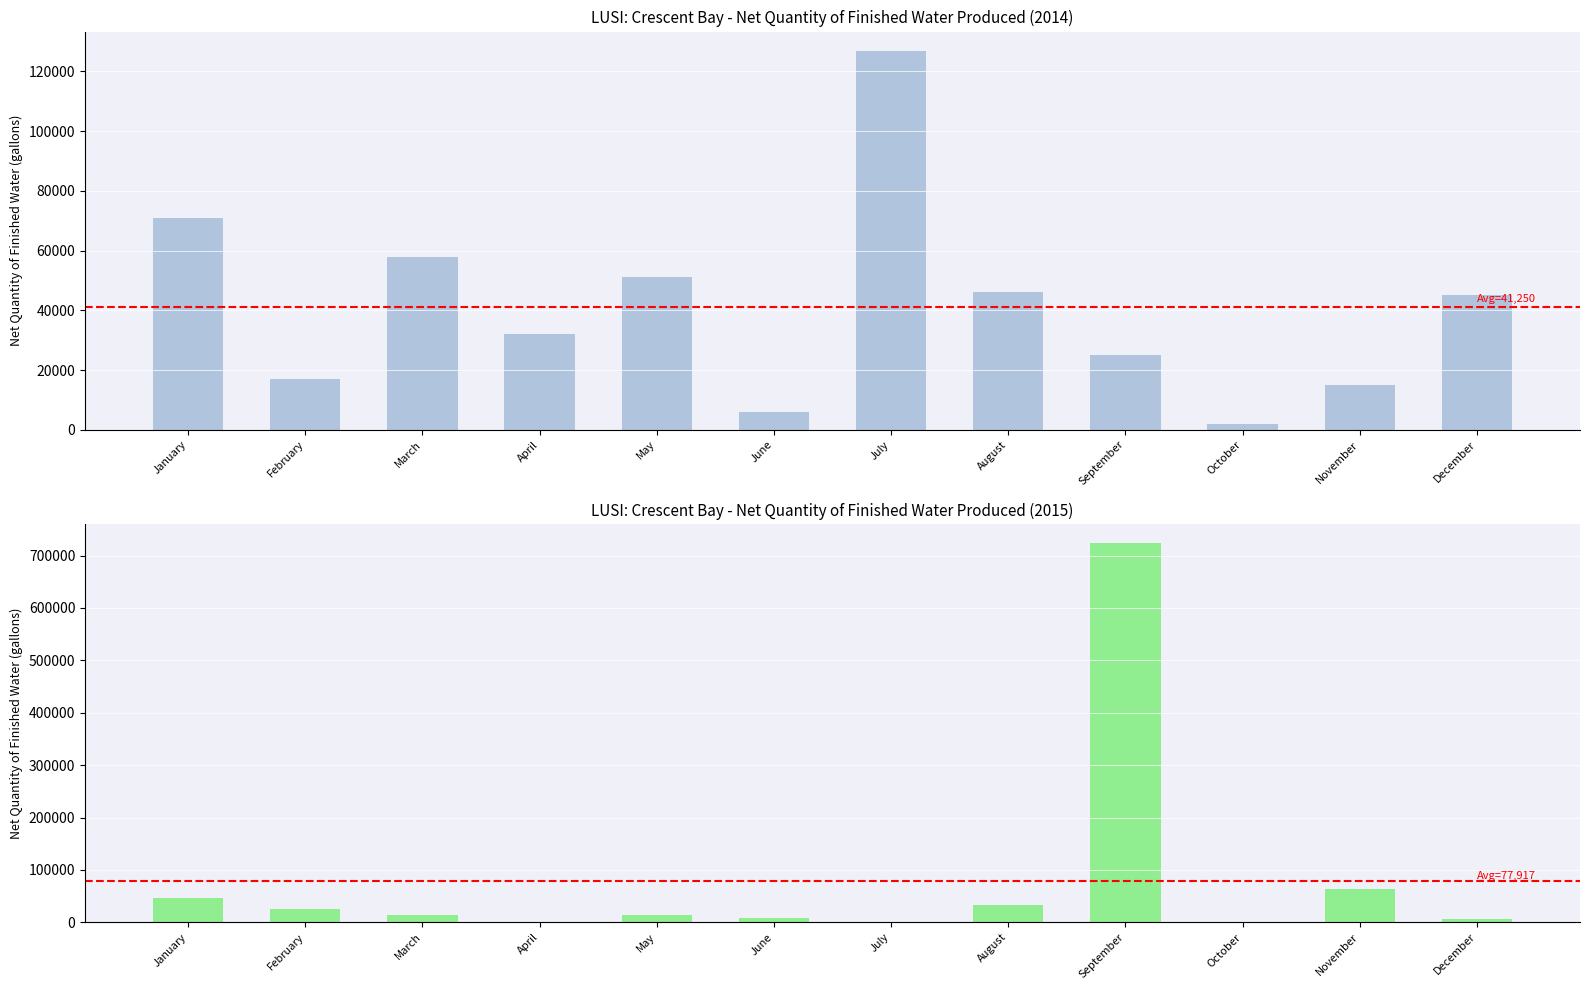

Reading right to left, list all the values displayed in this chart.

2014: 45000	15000	2000	25000	46000	127000	6000	51000	32000	58000	17000	71000
2015: 7000	63000	0	724000	33000	0	9000	14000	0	14000	25000	46000